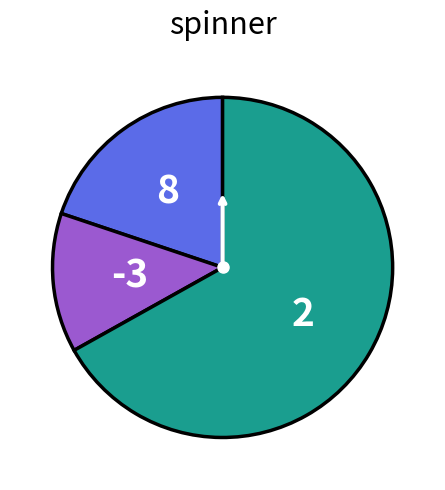

Does any single category account for the majority?

Yes